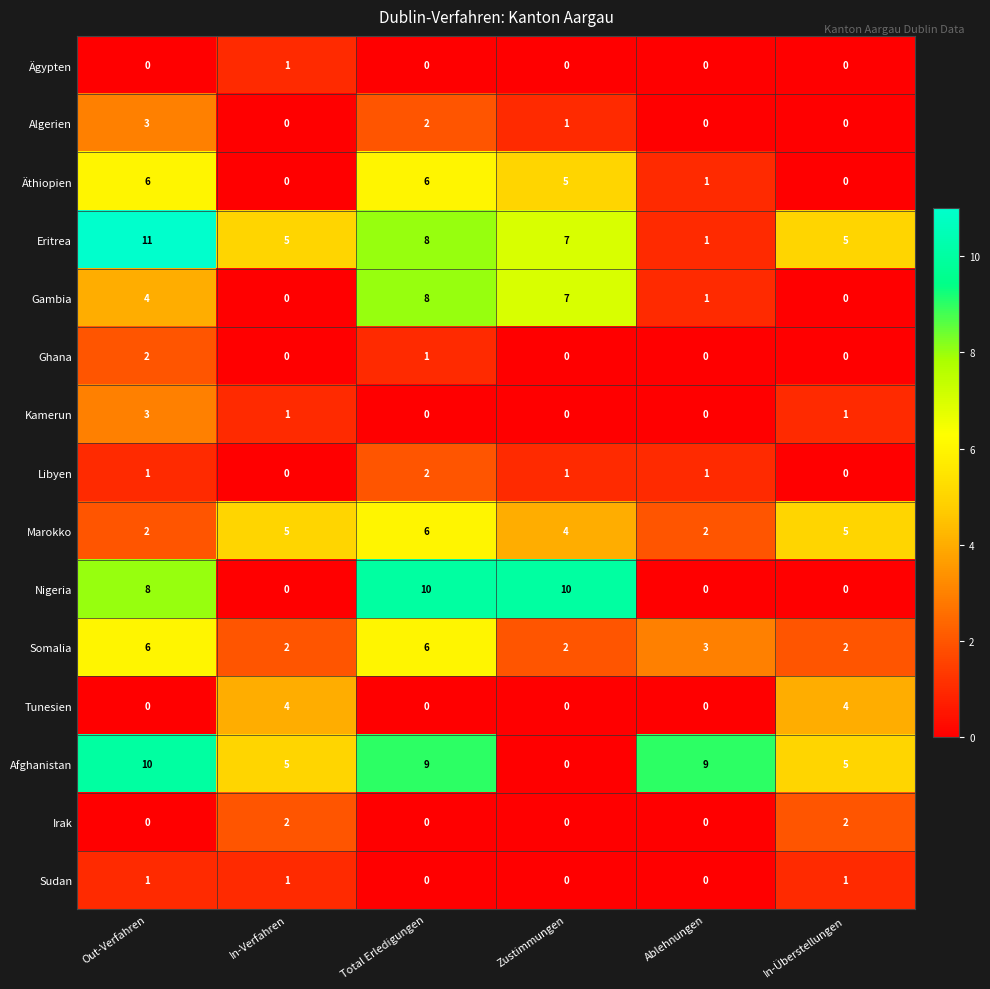

True or false: Algerien has a value of 0 at Ablehnungen.

True